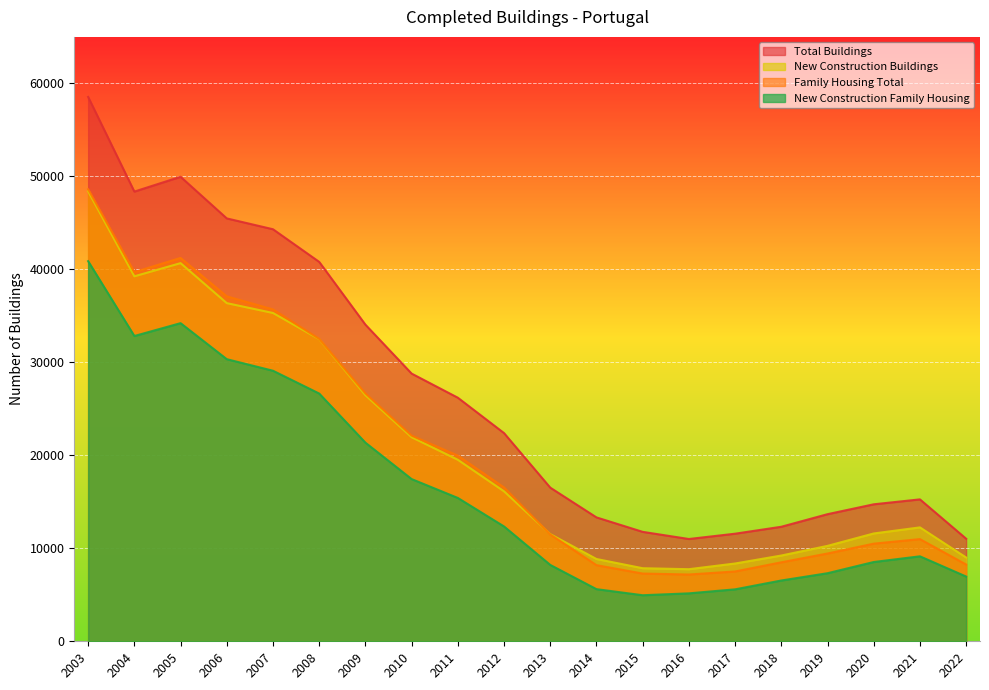

The Family Housing Total series shows 11487 at 2013. True or false?

True